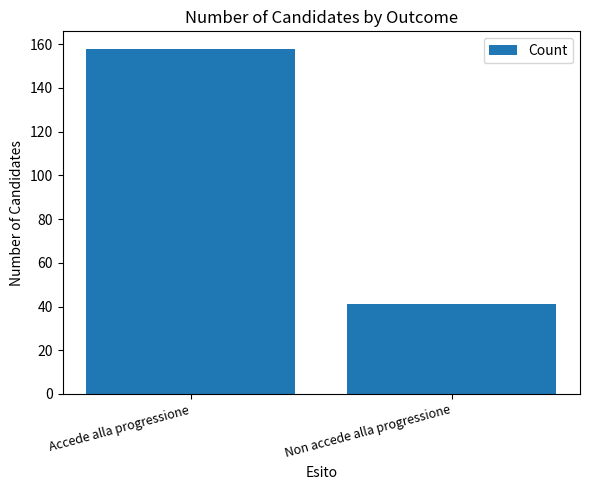

Rank the categories by value from lowest to highest.

Non accede alla progressione, Accede alla progressione